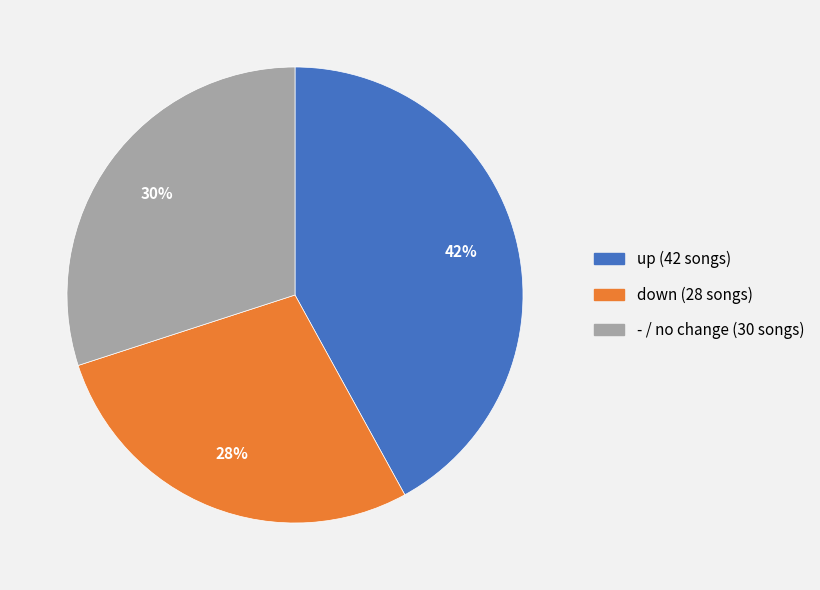

The up slice represents 42% of the pie. True or false?

True